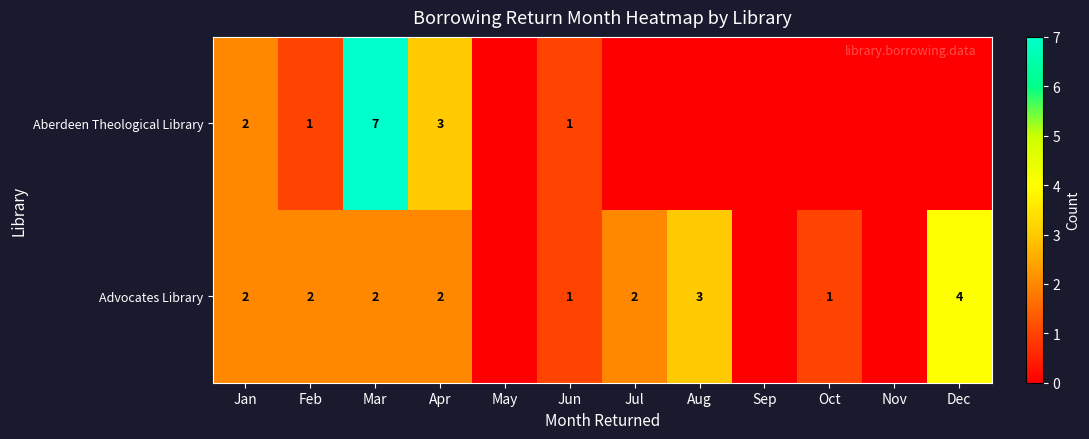

What is the sum of the Advocates Library values at Feb and Jan?

4